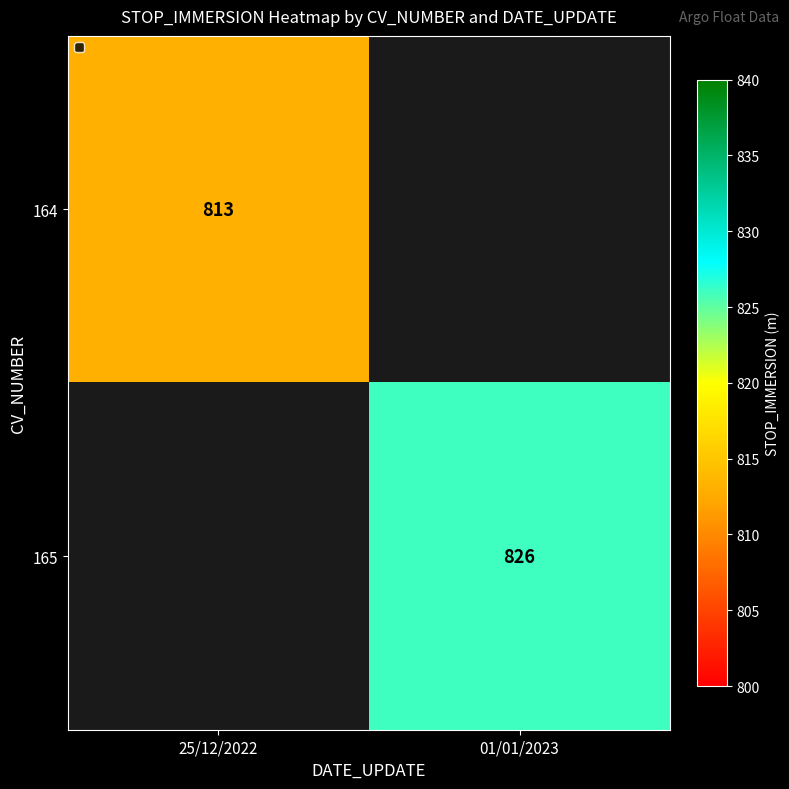

The value of 165 at 01/01/2023 is 826. True or false?

True